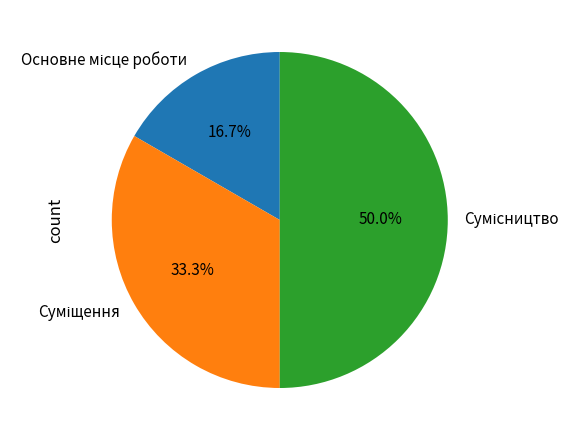

Approximately how many times larger is the value at Сумісництво compared to Основне місце роботи?

3.0